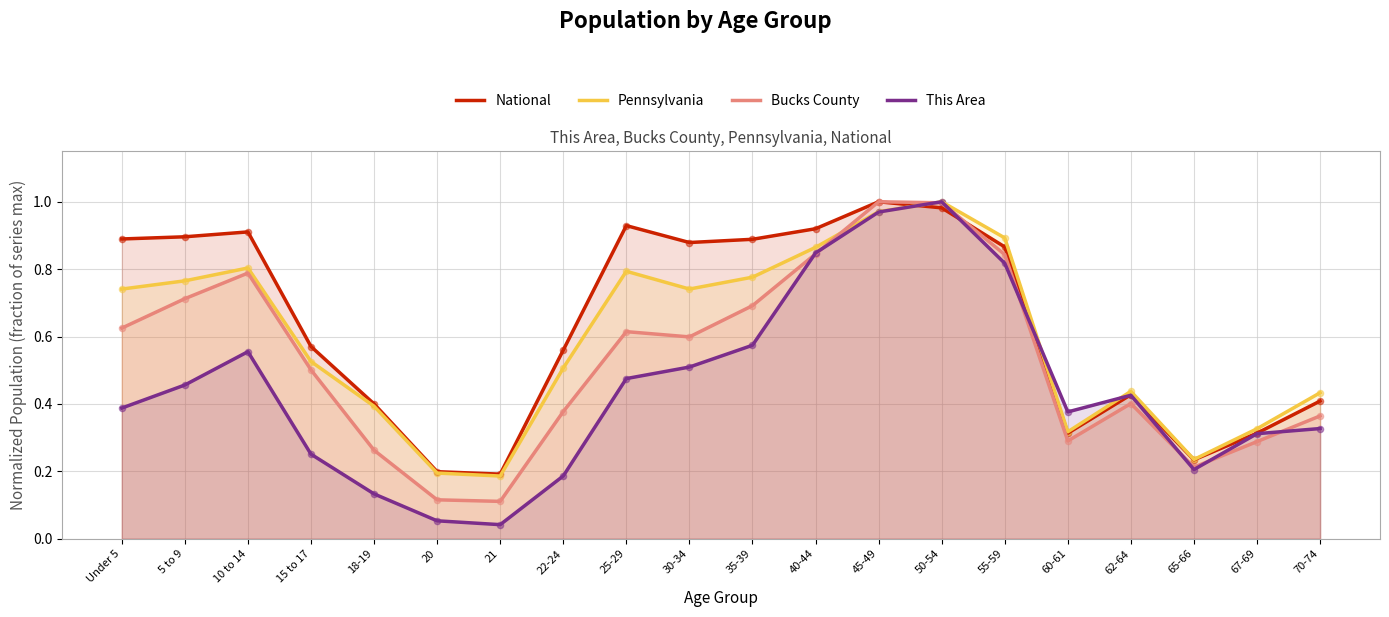

At how many categories does at least one series exceed 0?

20